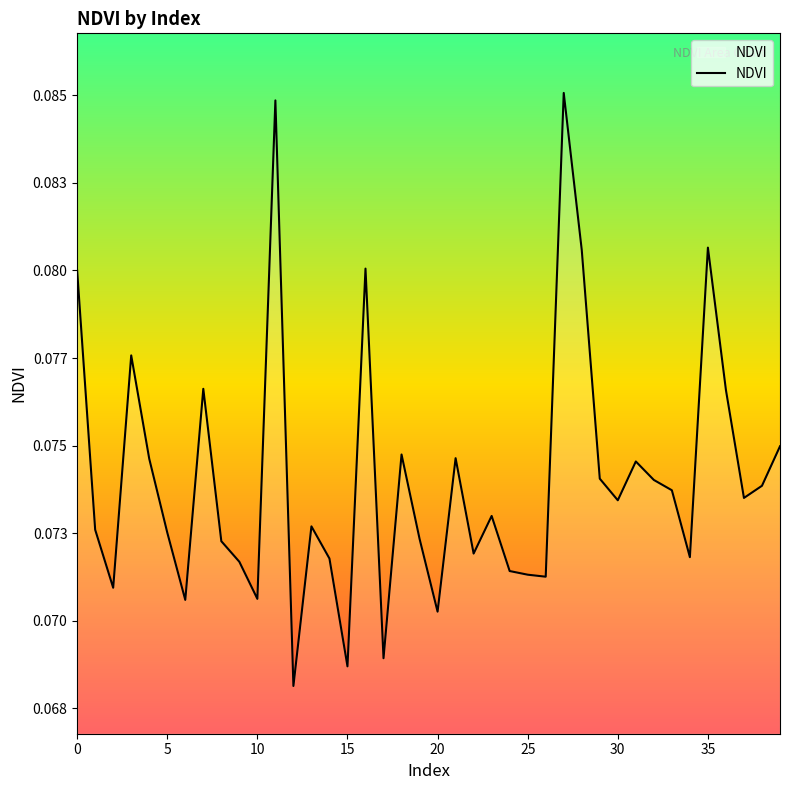

Which label corresponds to the largest value in the chart?

27